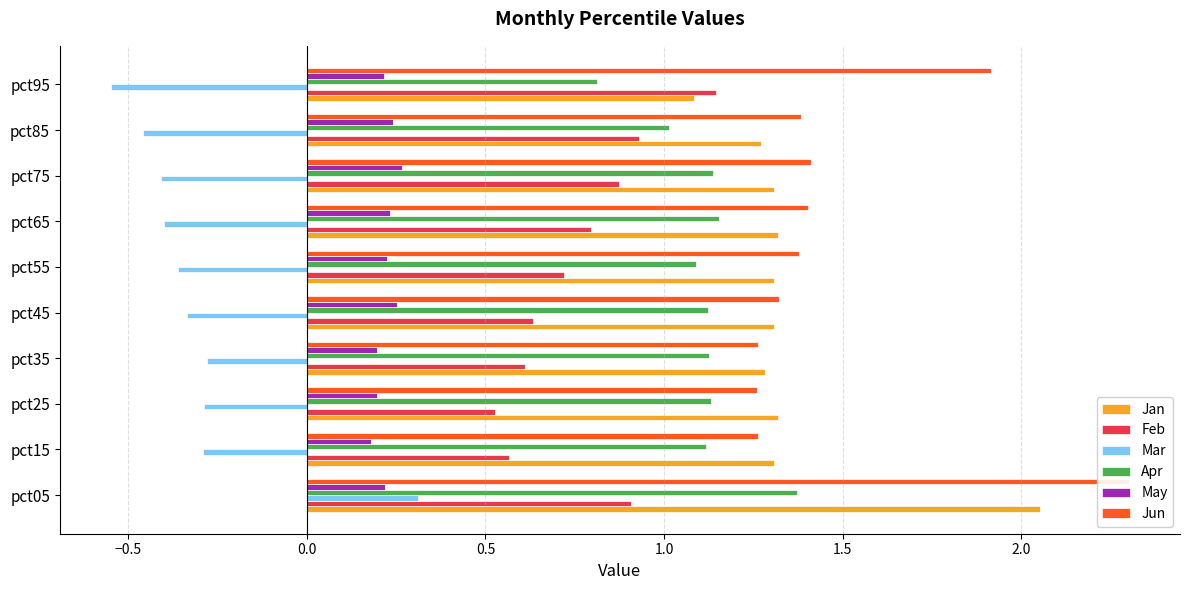

What are all the series names shown in the legend?

Jan, Feb, Mar, Apr, May, Jun